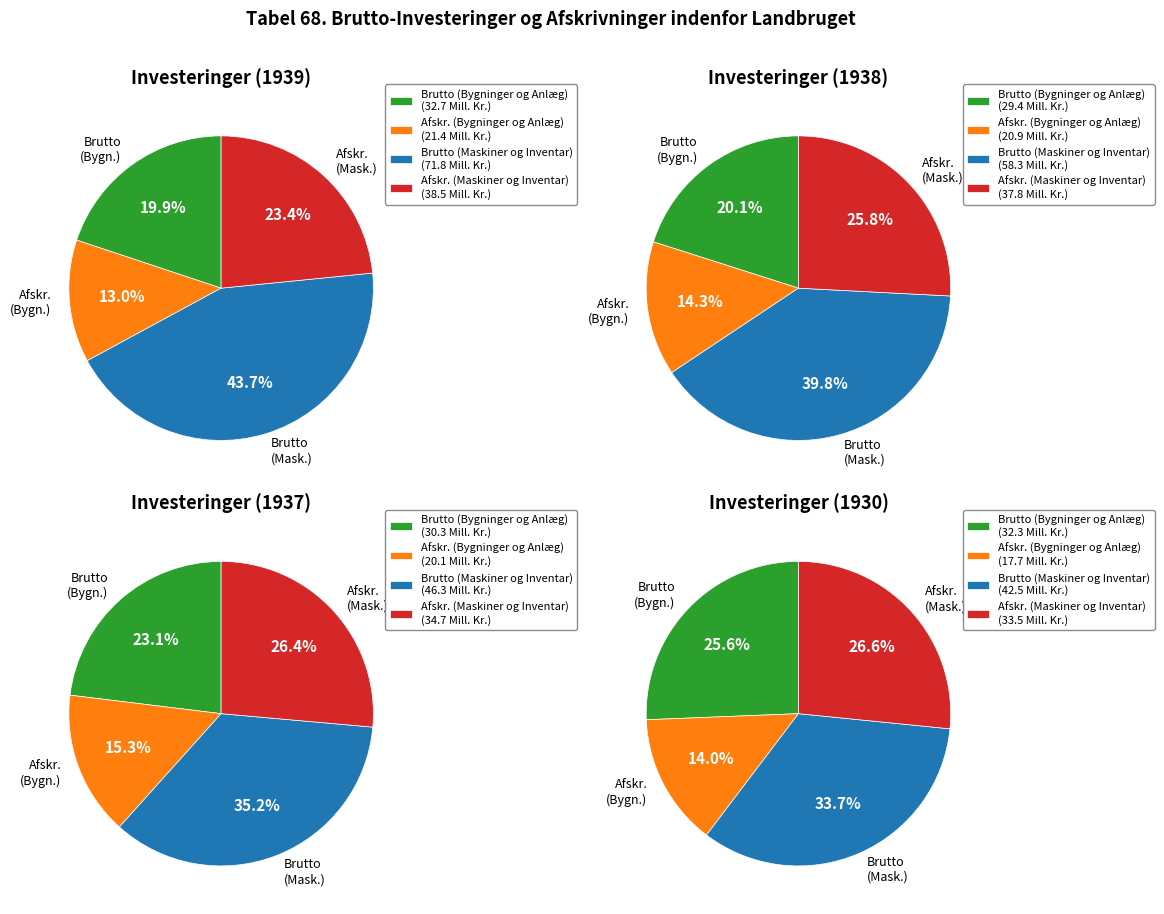

True or false: 1930 accounts for 22% of the total.

False